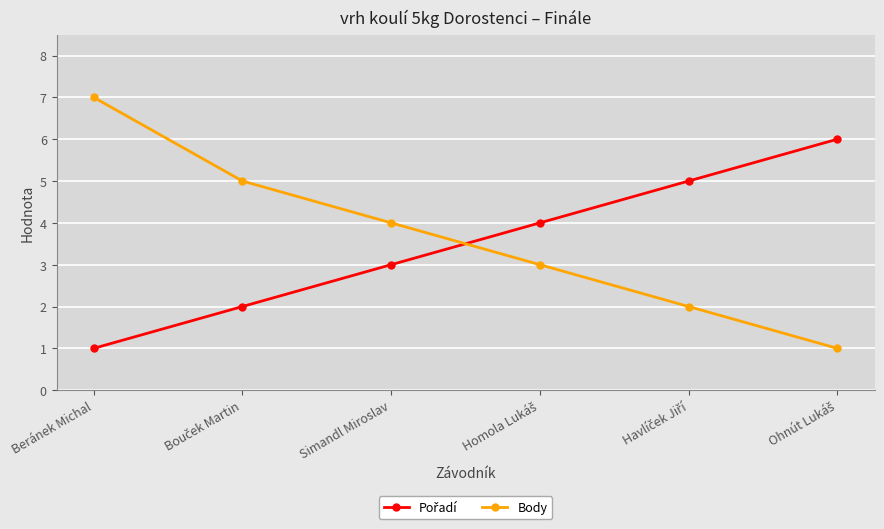

True or false: Body has a value of 1 at Simandl Miroslav.

False